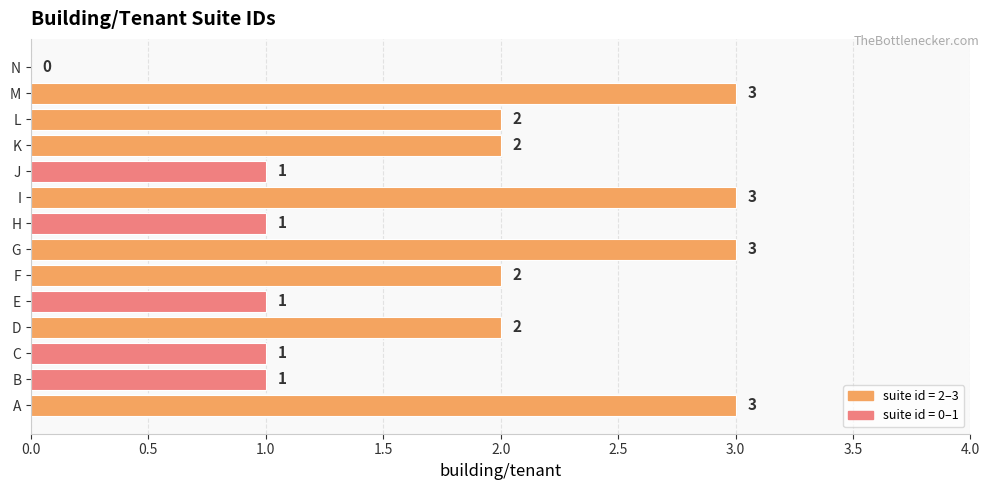

Reading bottom to top, what are all the values shown in this chart?

A=3	B=1	C=1	D=2	E=1	F=2	G=3	H=1	I=3	J=1	K=2	L=2	M=3	N=0